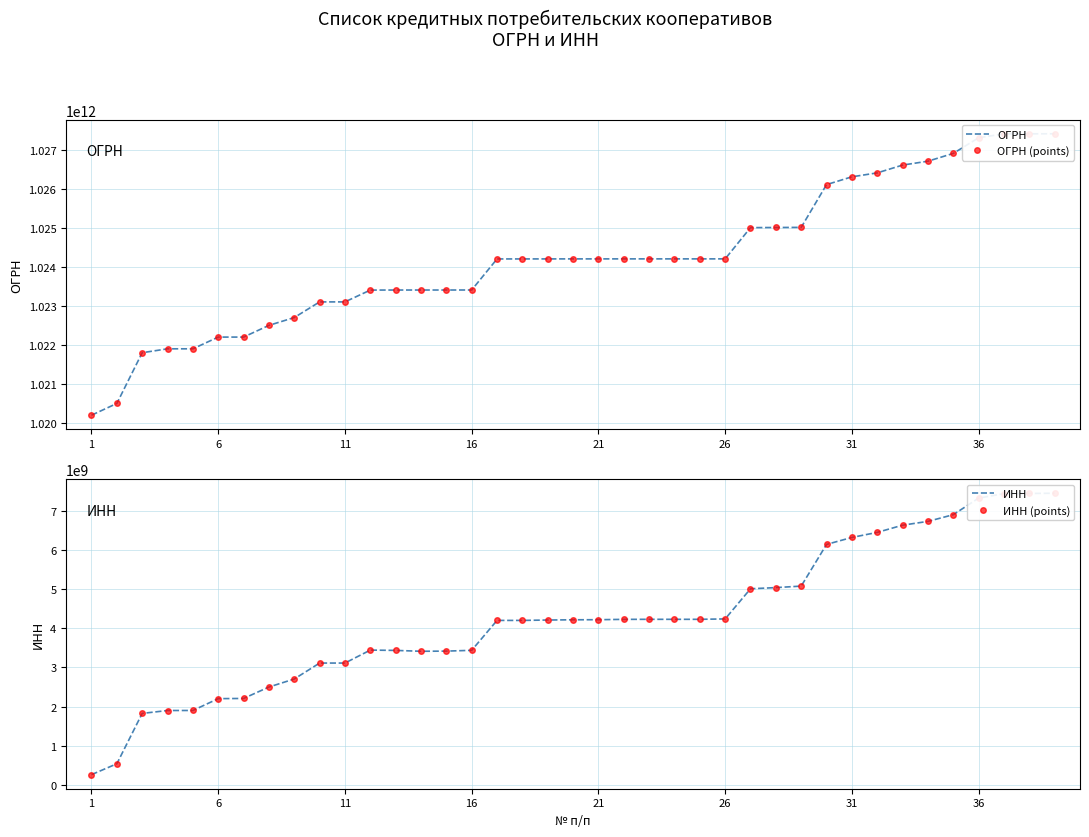

Count the number of data series in this chart.

4